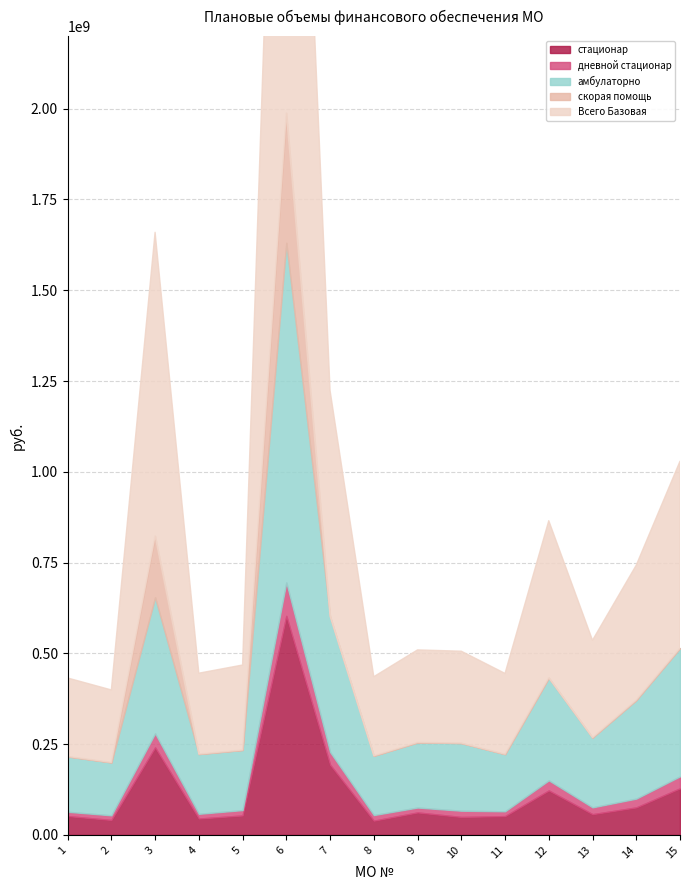

True or false: скорая помощь has more than 0 points higher than both neighbors.

True